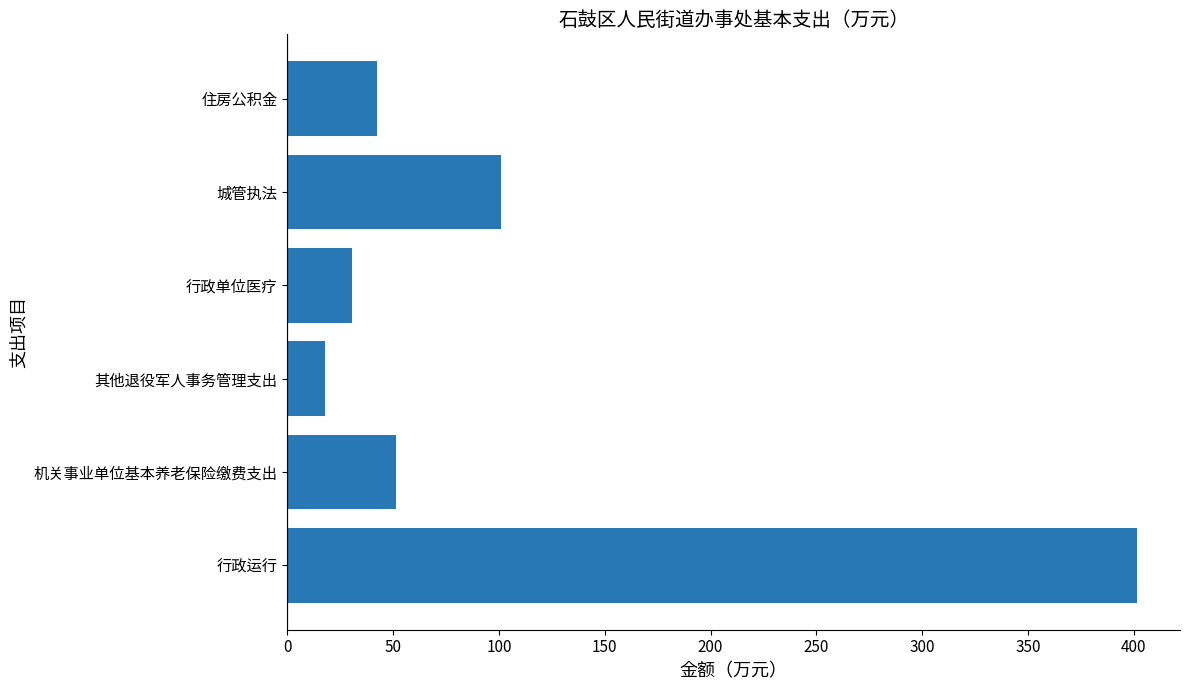

What is the difference between the maximum and minimum values?

383.8